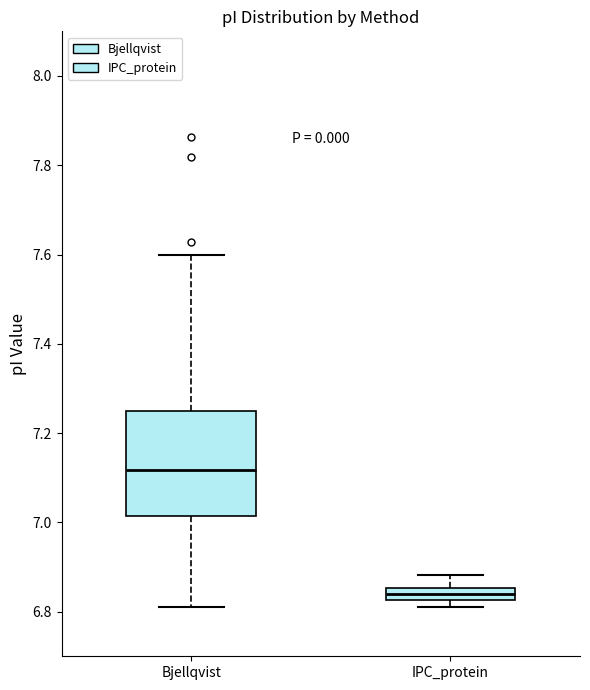

Which box has the highest median line?

Bjellqvist